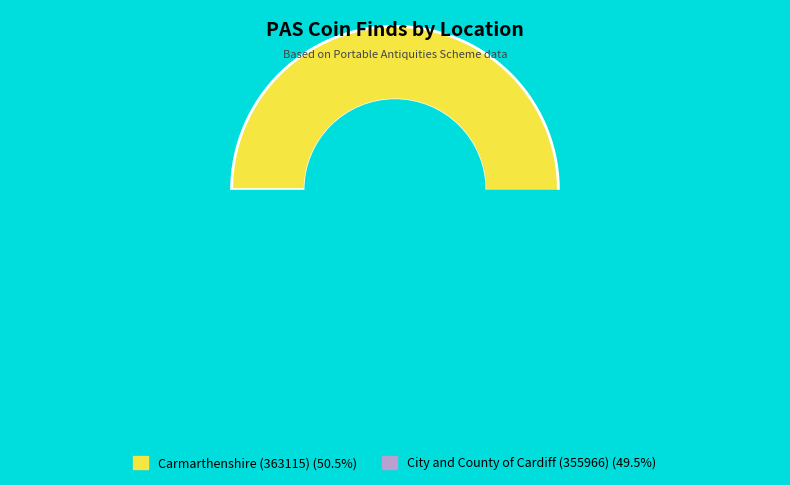

To the nearest percent, what is the average slice percentage?

50%